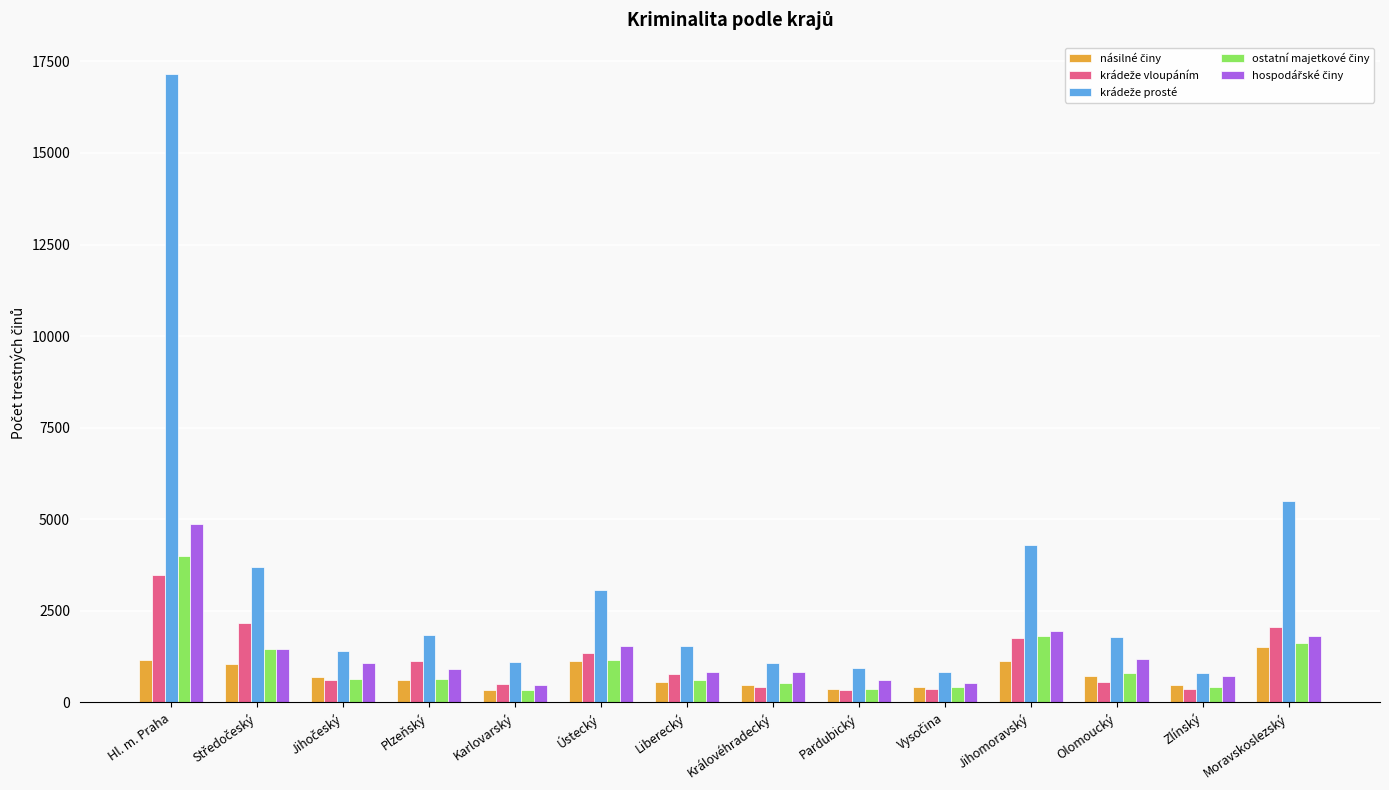

What is the total value across all series at Plzeňský?

5135